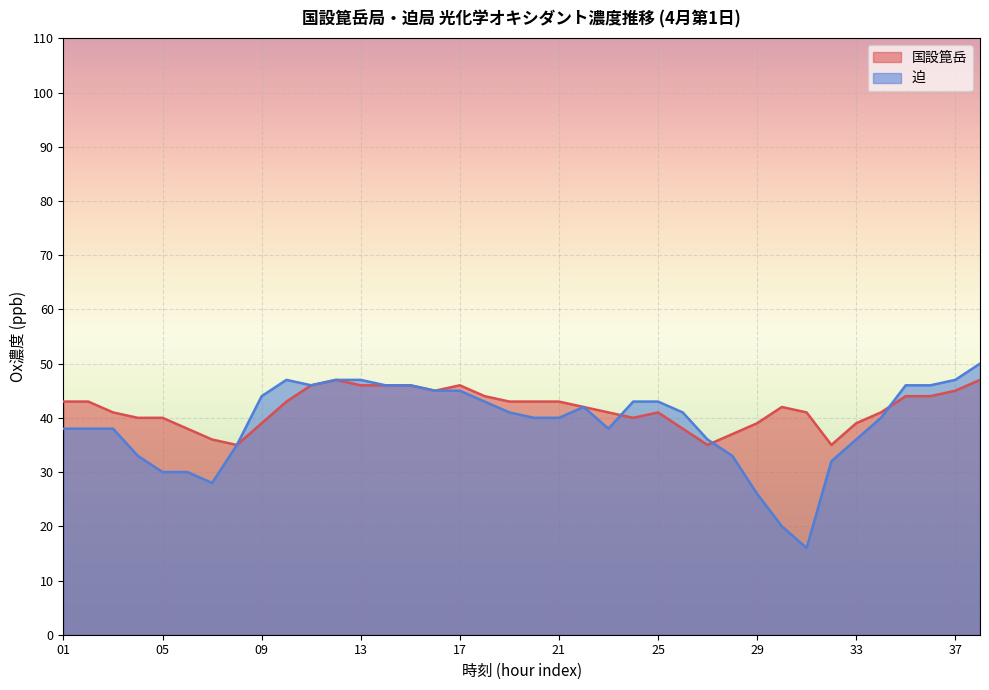

Between which two adjacent categories do 迫 and 国設箟岳 first intersect?

23 and 24